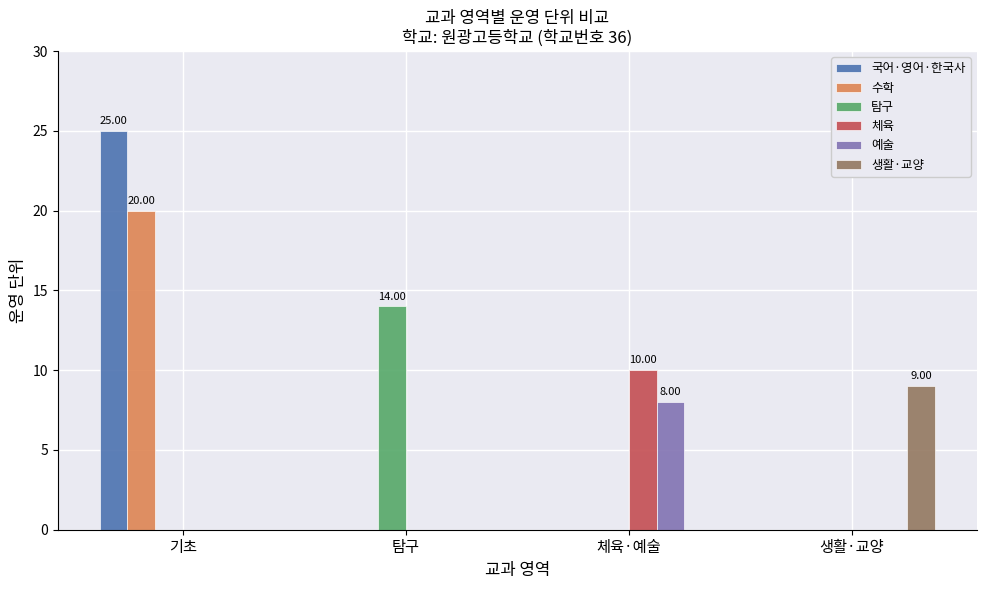

How many series are shown in this chart?

6